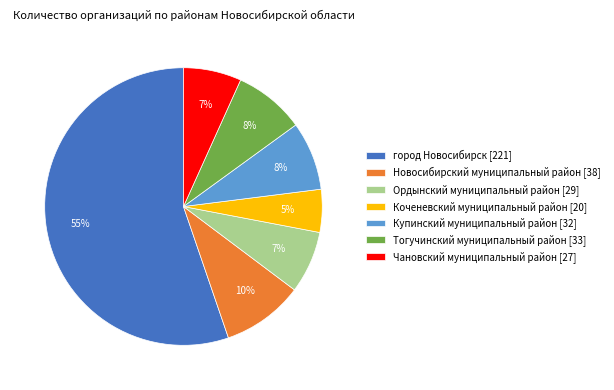

Which slice is the smallest?

Коченевский муниципальный район